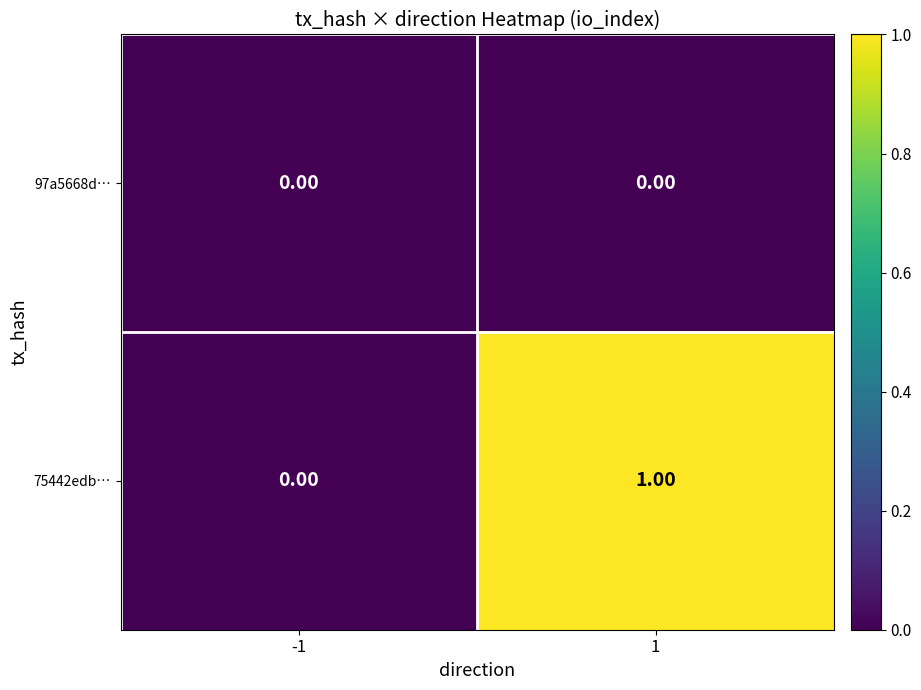

Between -1 and 1, which series saw the biggest shift?

75442edb…